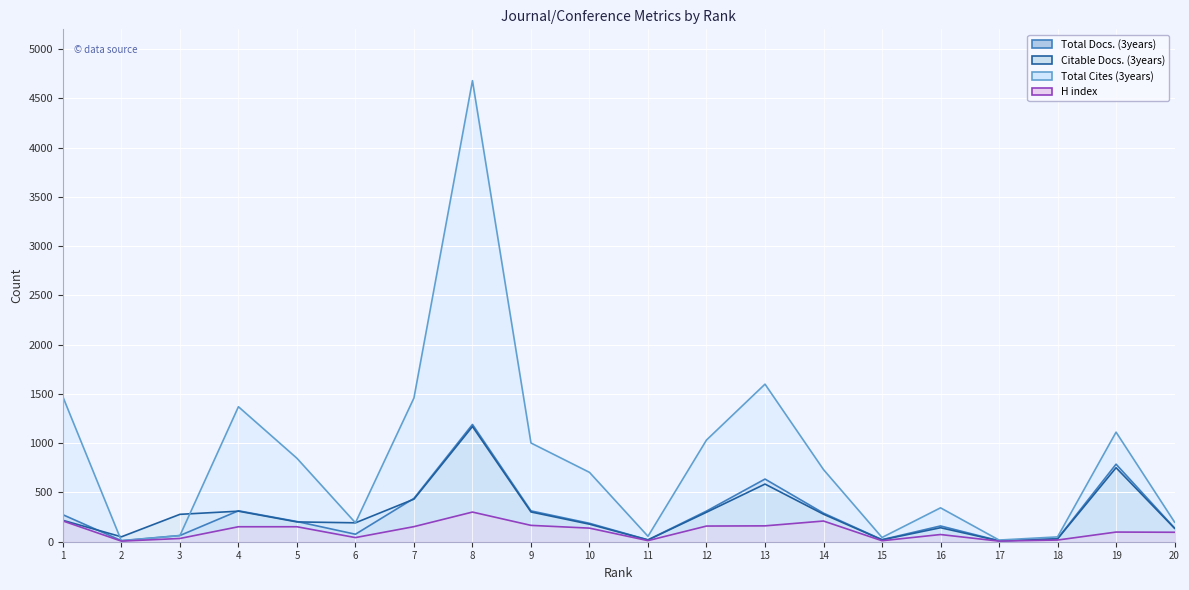

Is it true that Total Docs. (3years) (line) equals 540 at 4?

False